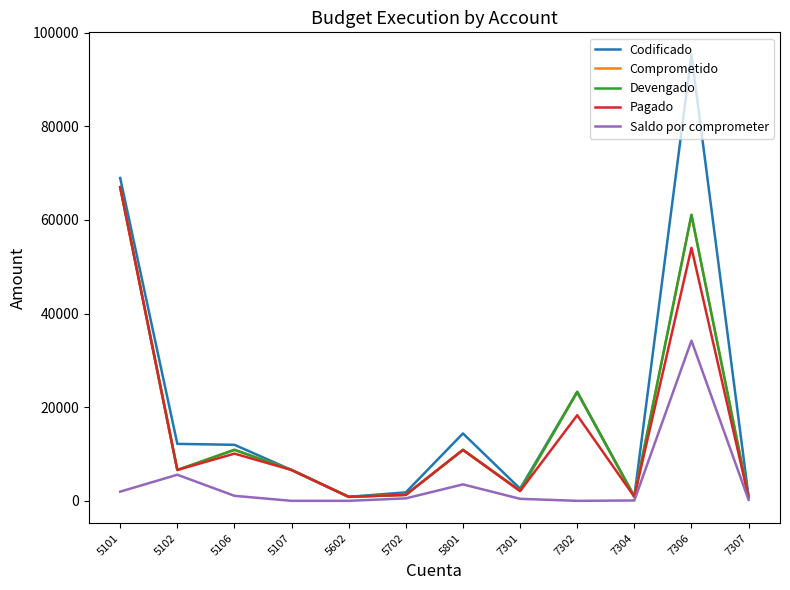

Does the chart have visible grid lines?

No